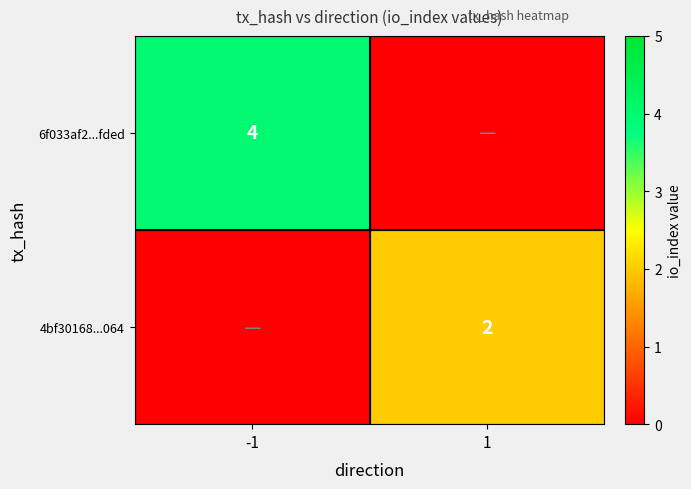

The value of 6f033af2...fded at -1 is 2. True or false?

False